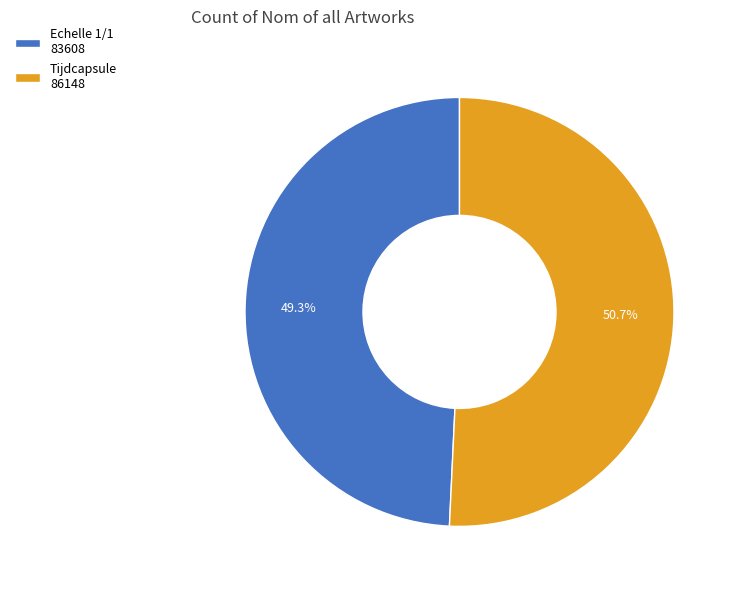

Which slice represents more than half of the pie?

Tijdcapsule